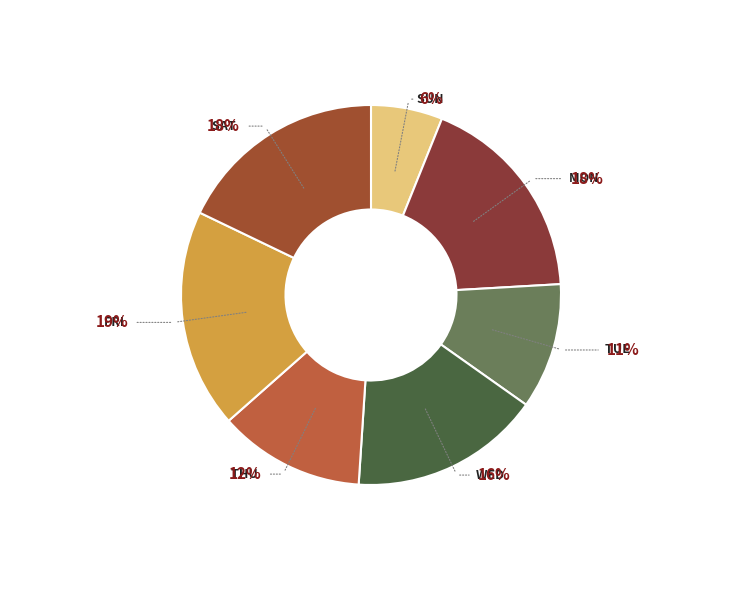

Which slice is the smallest?

Sun